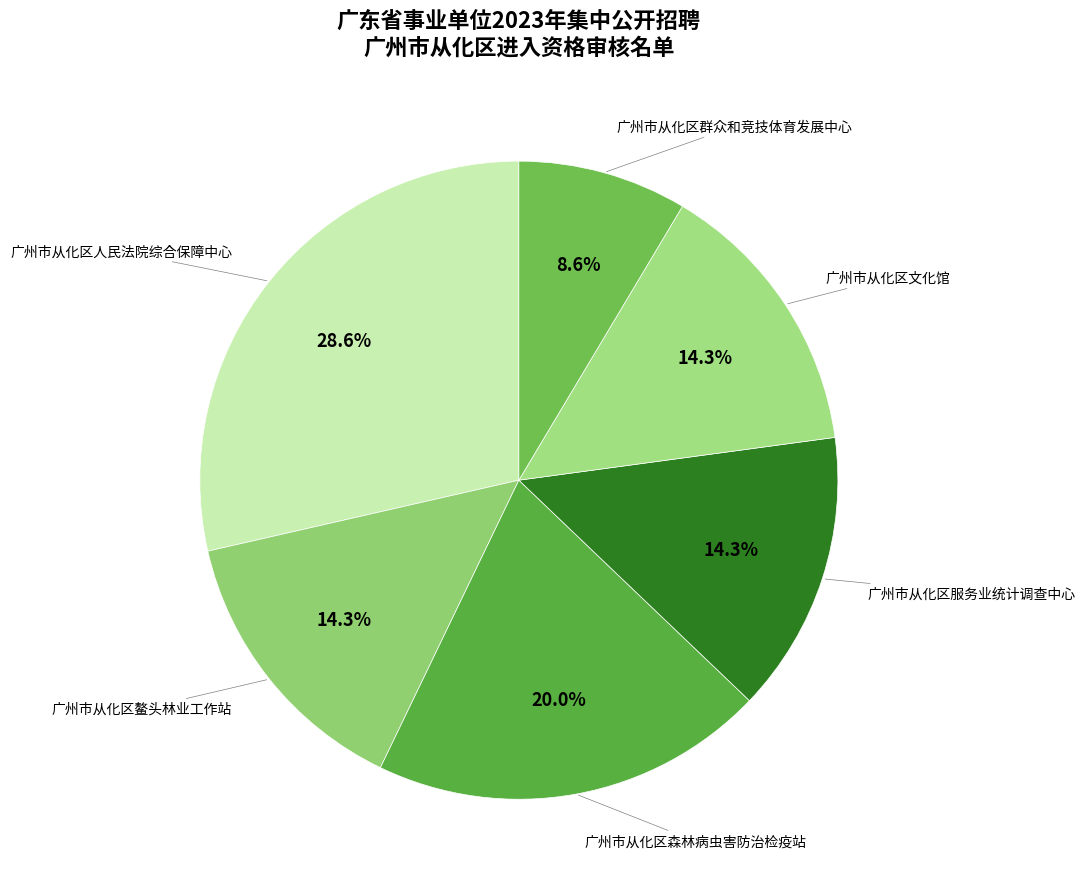

Count the number of slices in the pie.

6